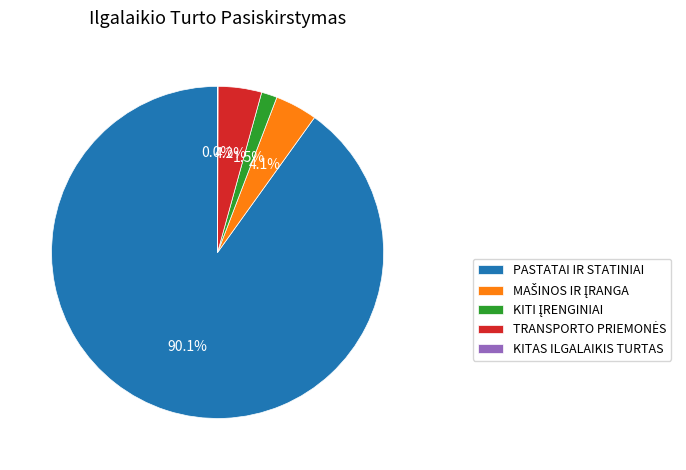

Is there any slice that represents more than half of the pie?

Yes